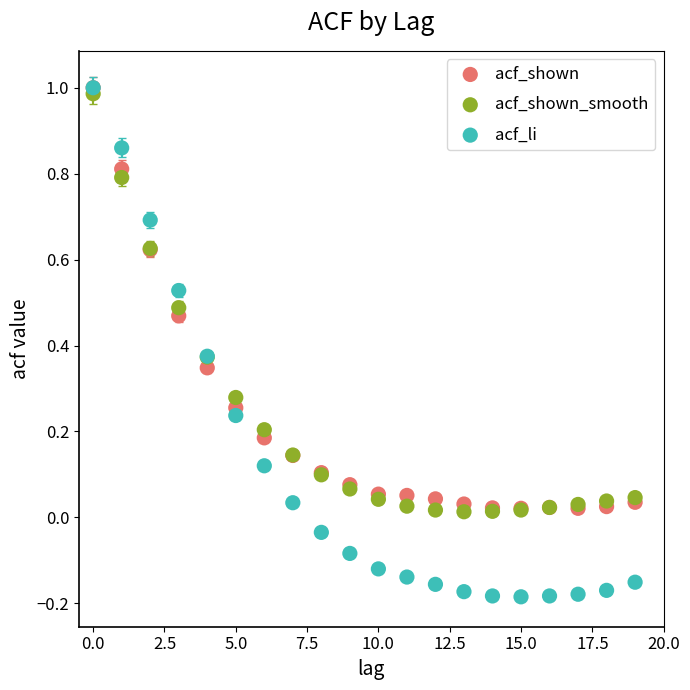

What are all the series names shown in the legend?

acf_shown, acf_shown_smooth, acf_li